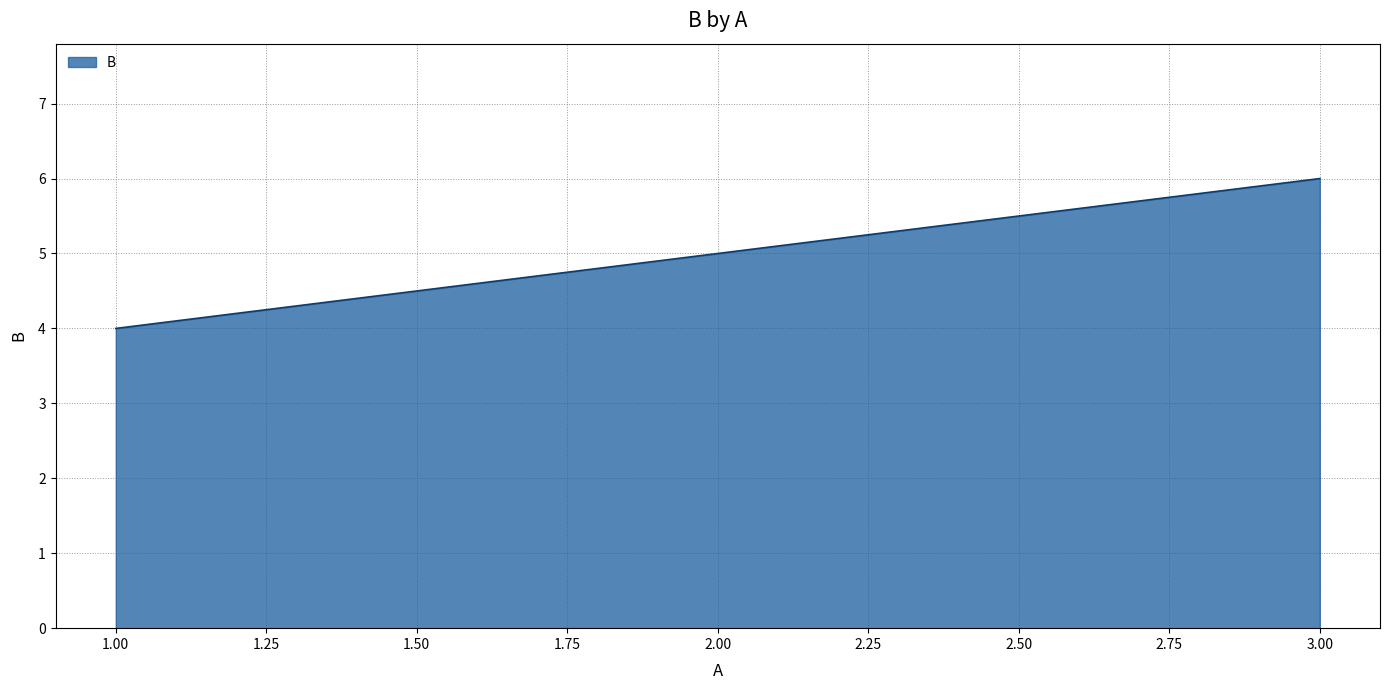

The chart shows a value of 3 at 3.00. True or false?

False